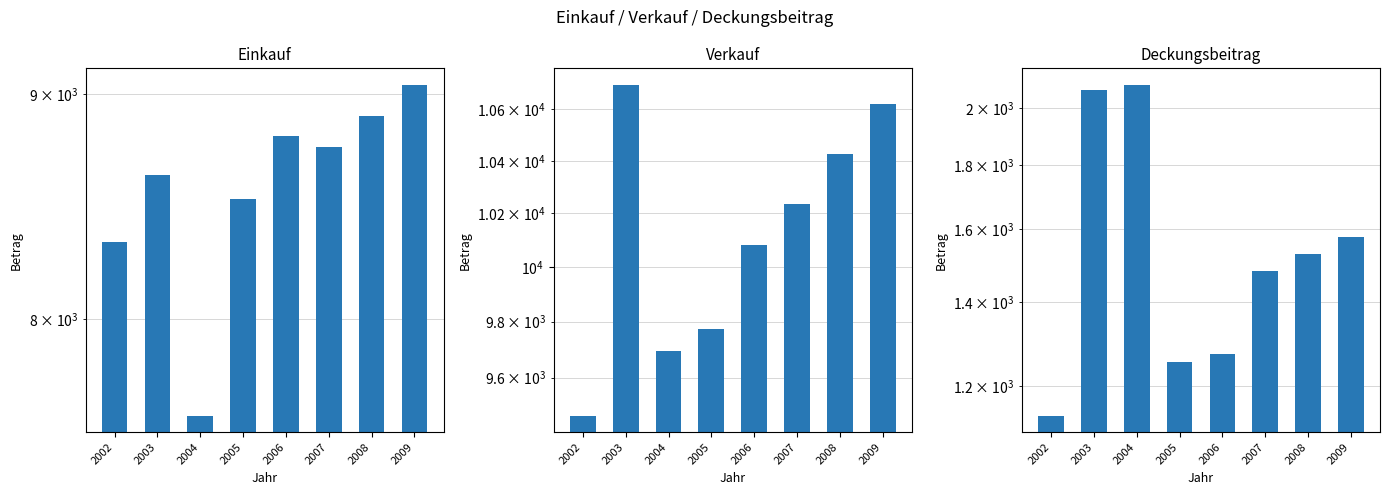

Reading right to left, list all the values displayed in this chart.

Einkauf: 9044.4	8899.2	8754.0	8807.8	8520.4	7607.5	8628.0	8329.8
Verkauf: 10621.4	10428.4	10235.3	10080.1	9773.6	9694.0	10696.4	9465.8
Deckungsbeitrag: 1577.0	1529.2	1481.3	1272.3	1253.2	2086.4	2068.4	1136.0